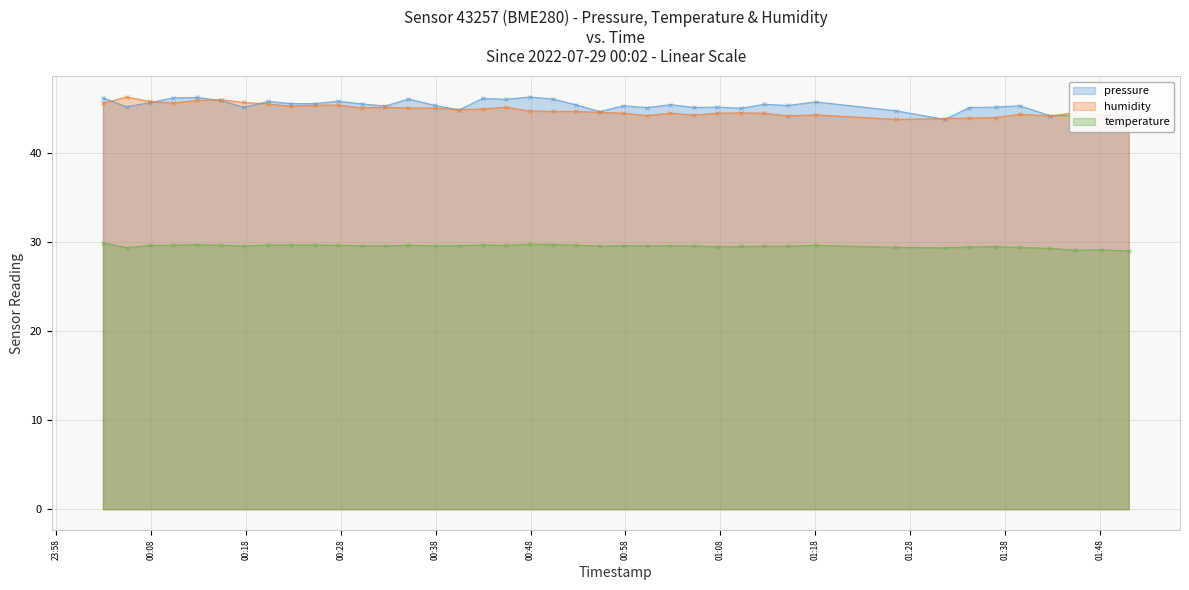

What is the difference between the humidity values at 2022-07-29T00:57:46 and 2022-07-29T01:31:39?

0.6